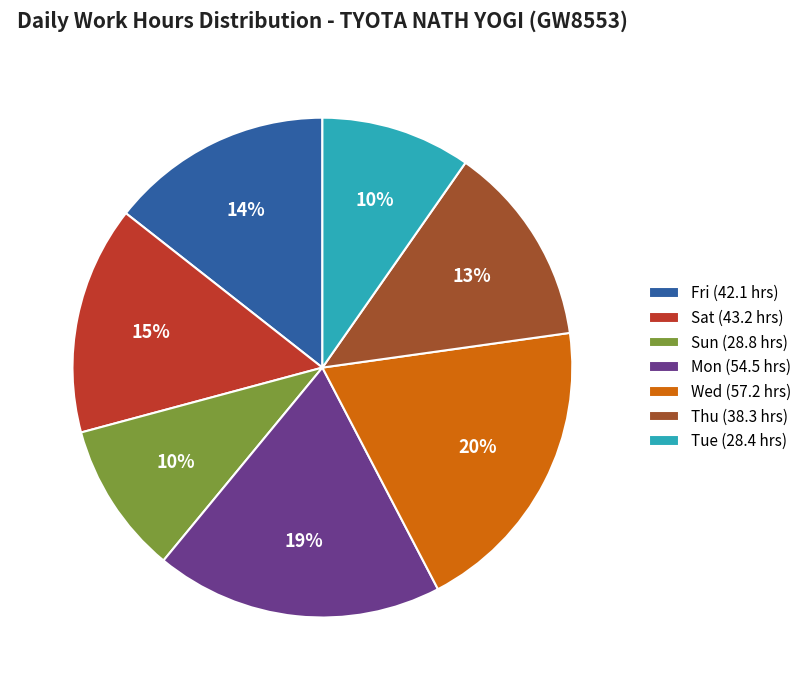

What is the largest slice in the pie chart?

Wed (57.2 hrs)